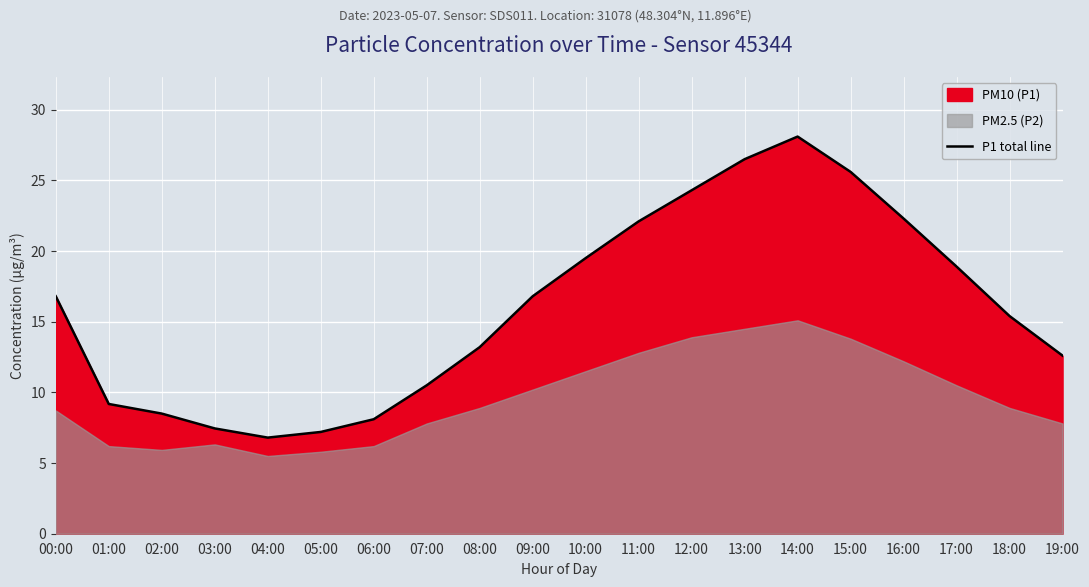

Reading right to left, list all the values displayed in this chart.

12.6	15.4	18.9	22.3	25.6	28.1	26.5	24.3	22.1	19.5	16.8	13.2	10.5	8.1	7.2	6.8	7.5	8.5	9.2	16.8